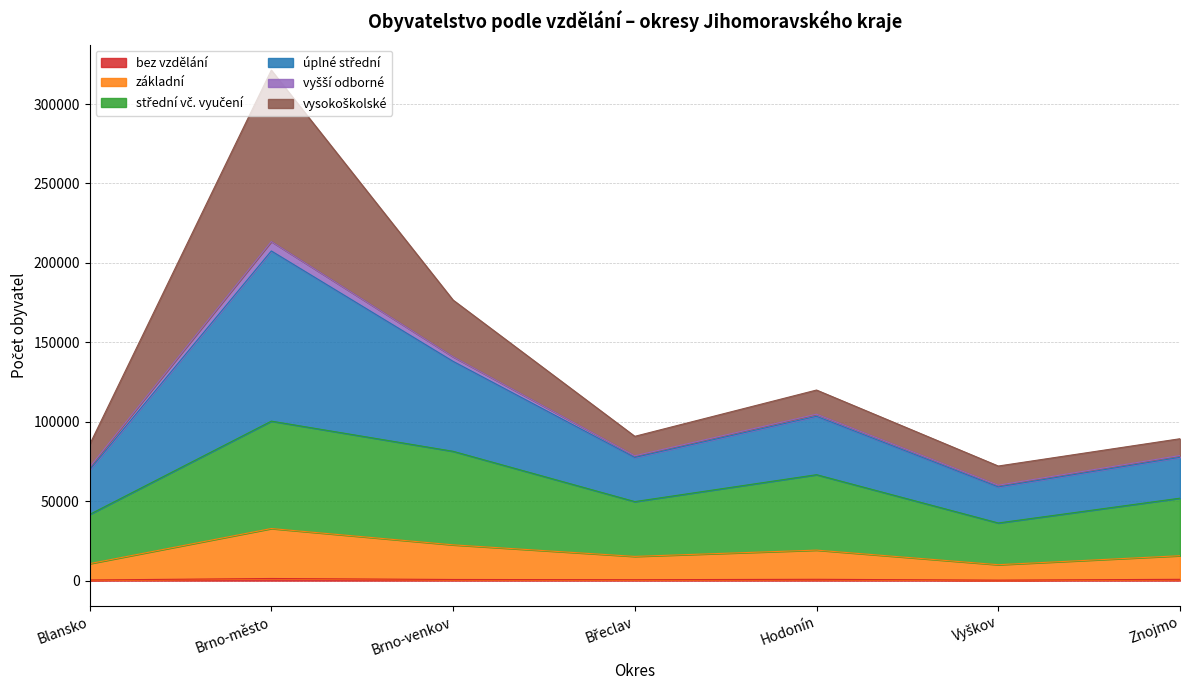

Which series has the largest total across all categories?

úplné střední